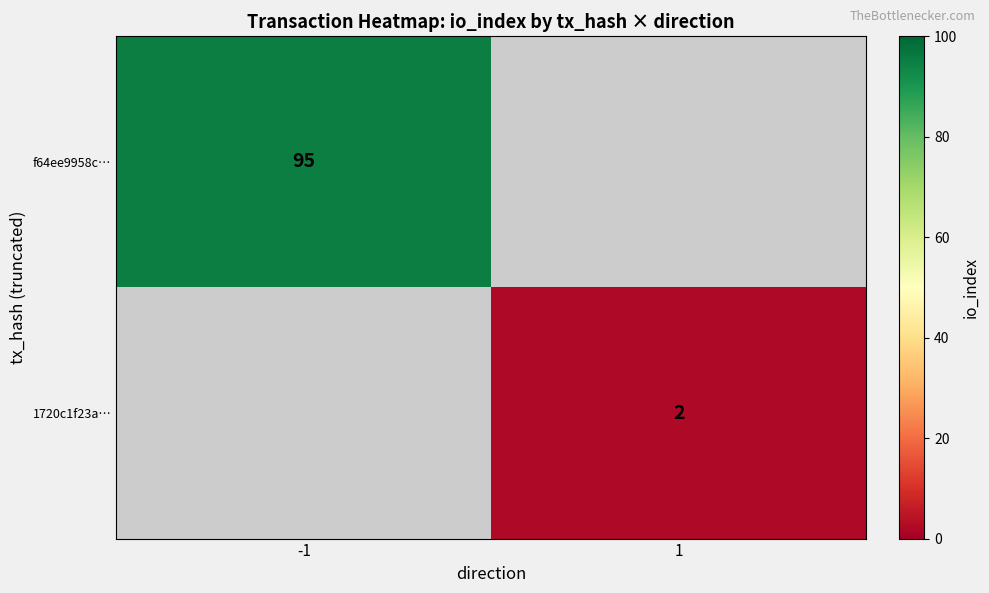

Is it true that 1720c1f23a… equals 3 at 1?

False